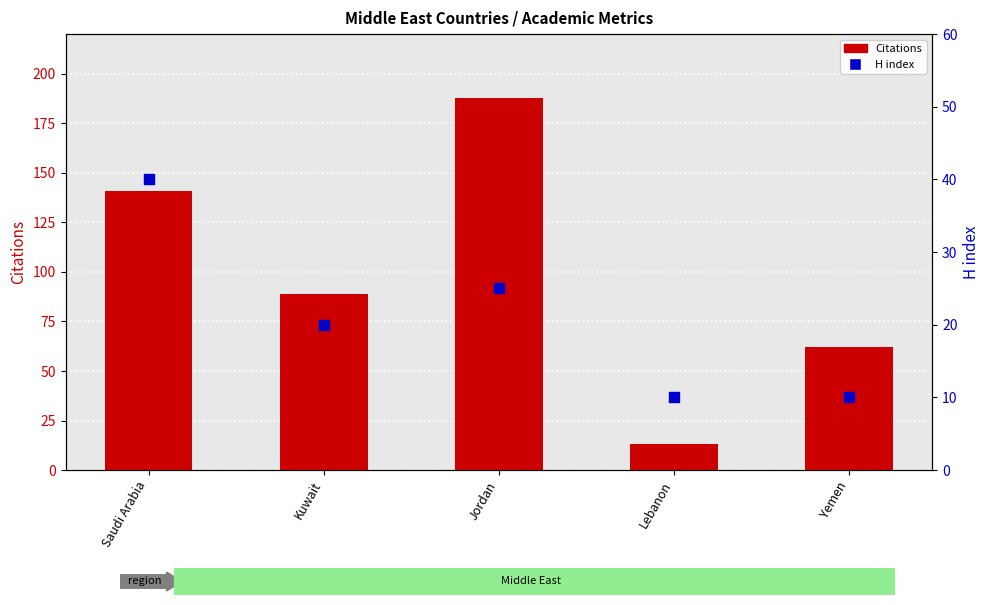

What are all the series names shown in the legend?

Citations, H index